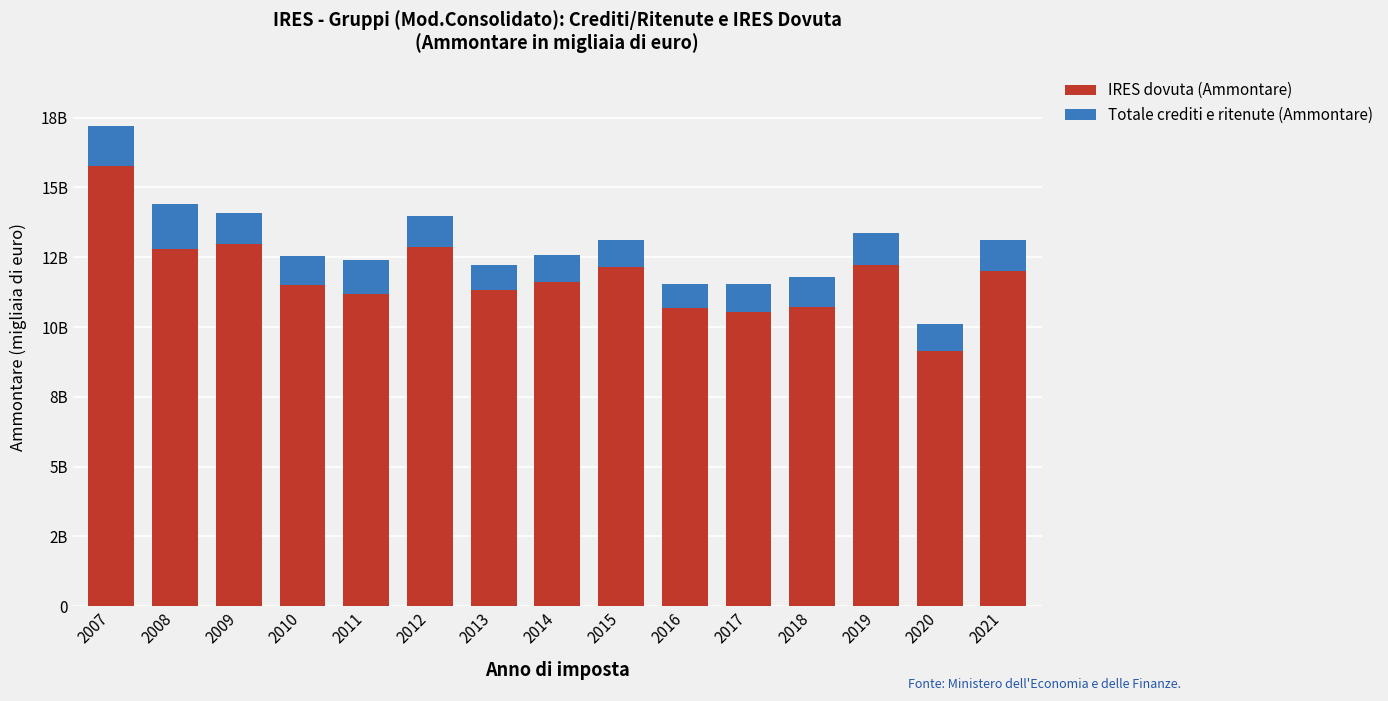

Does the chart contain any negative values?

No